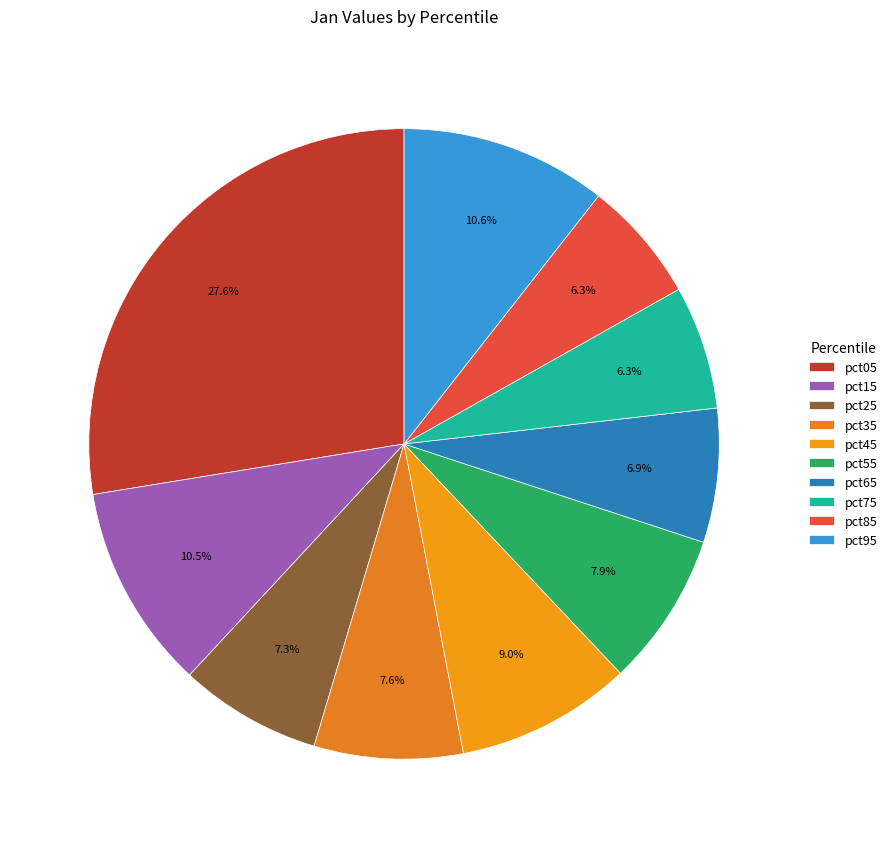

To the nearest percent, what percentage of the pie is pct15?

11%